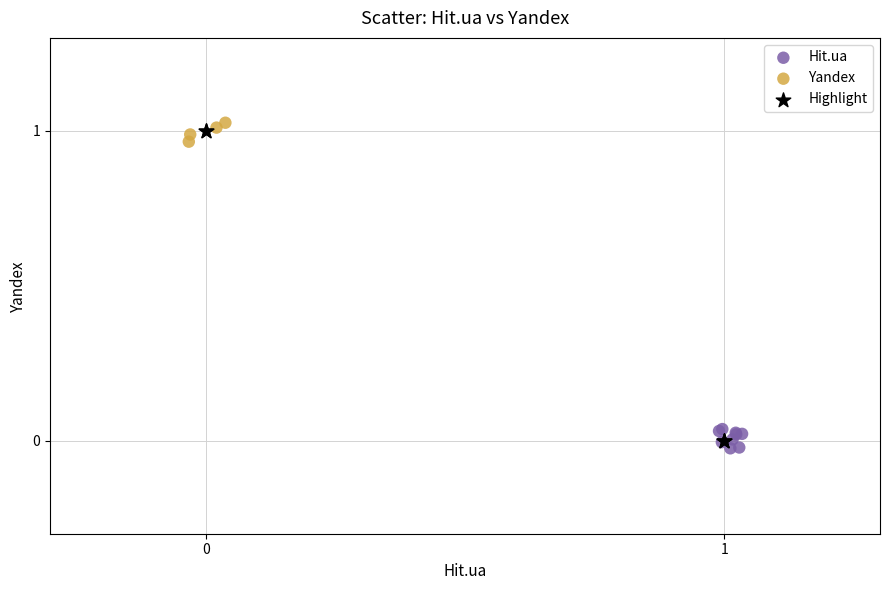

Which series has the widest spread of Y values?

Highlight